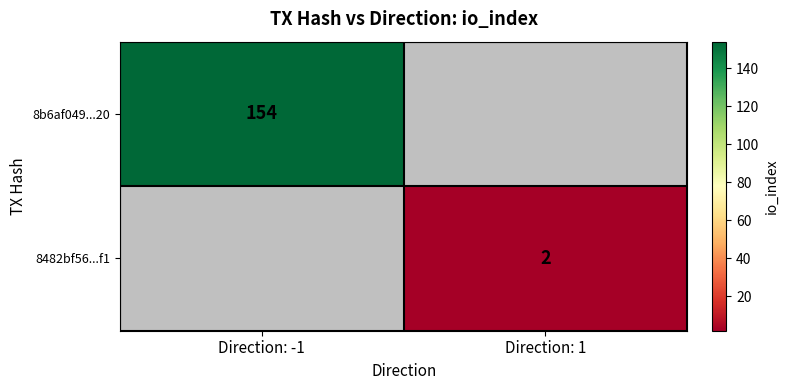

Is it true that 8b6af049...20 equals 154 at Direction: -1?

True